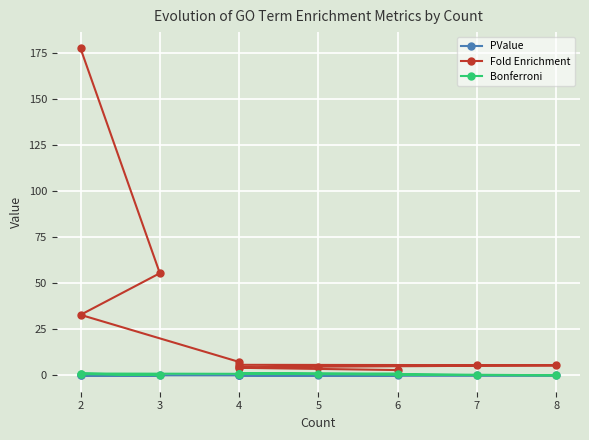

In Bonferroni, how many points are higher than both neighbors (excluding endpoints)?

3